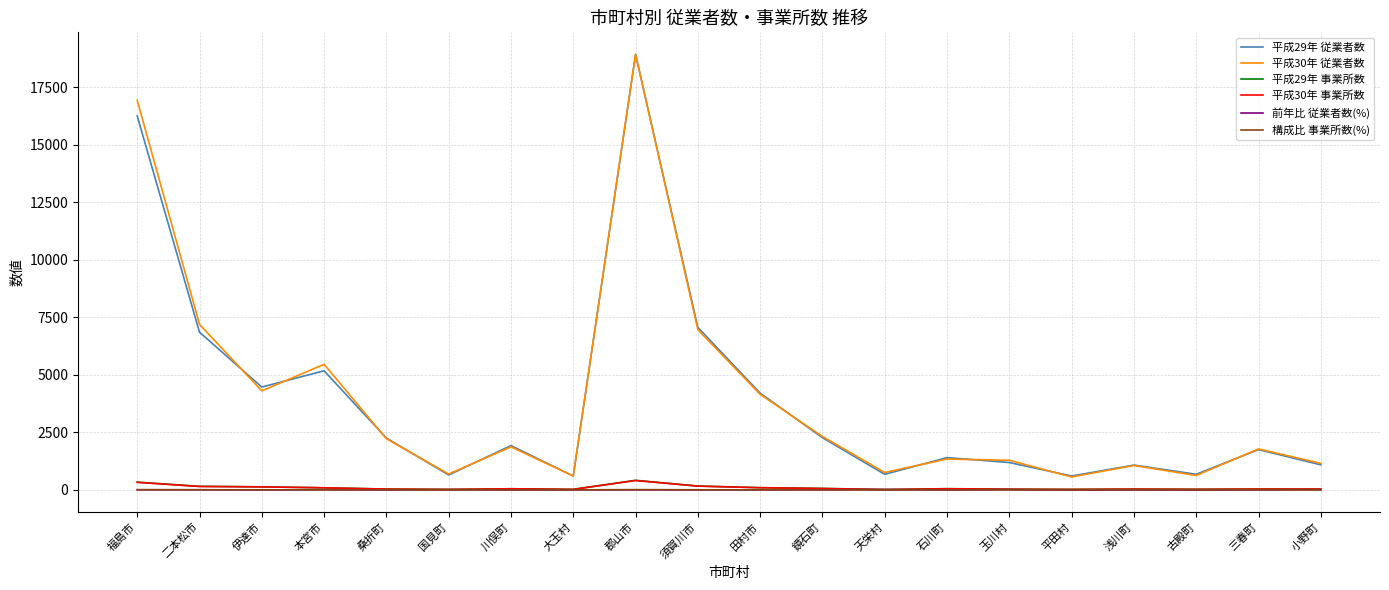

What is the greatest value displayed?

18934.0